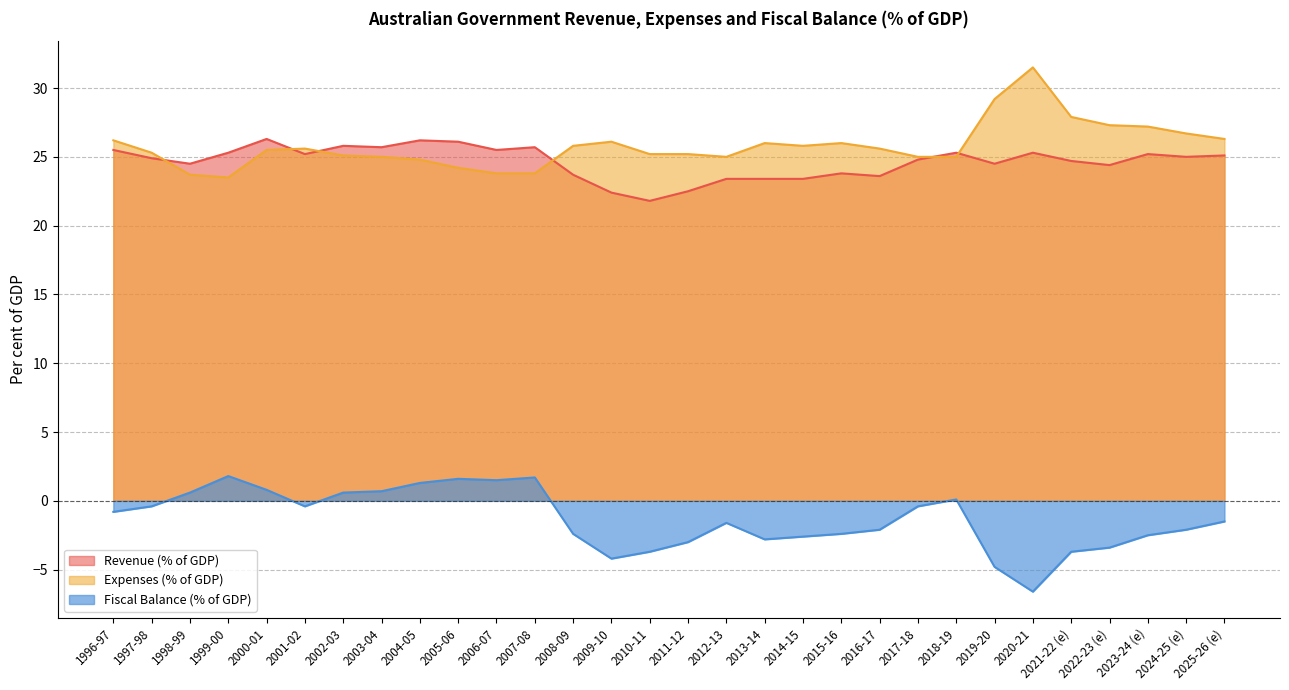

Which series has the largest total across all categories?

Expenses (% of GDP)